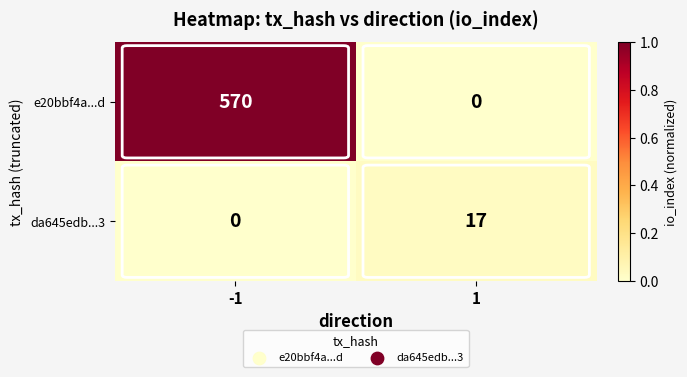

What is the sum of all da645edb...3 values?

17